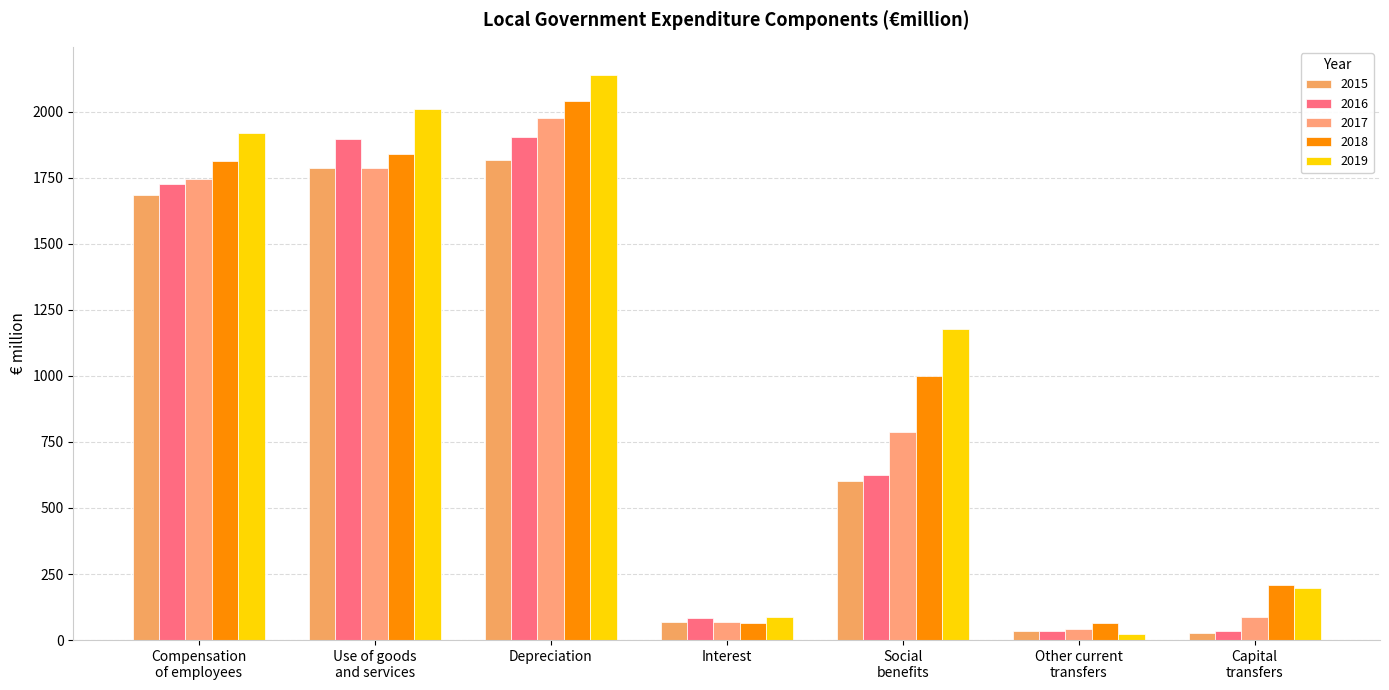

Which category has the lowest value in the 2018 series?

Interest